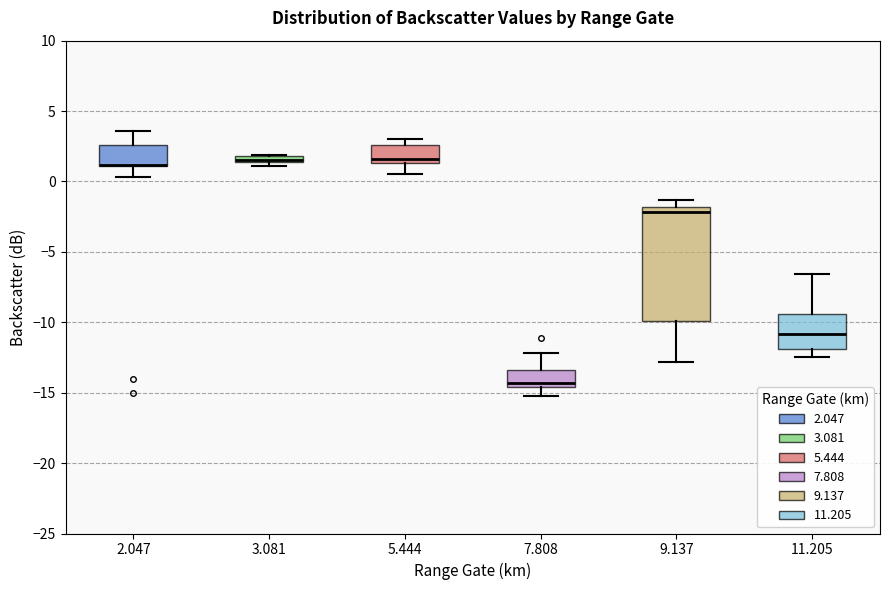

Which box is the tallest, from its lower edge to its upper edge?

9.137